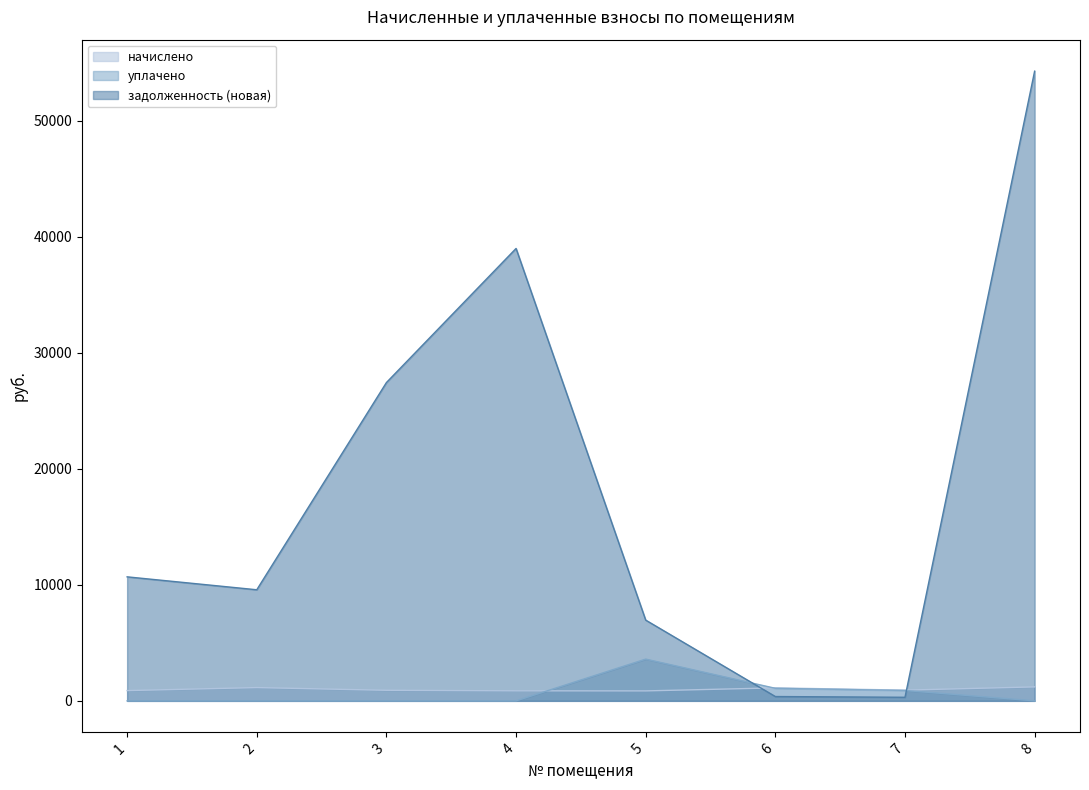

Rank the series by their maximum value, from highest to lowest.

задолженность (новая), уплачено, начислено